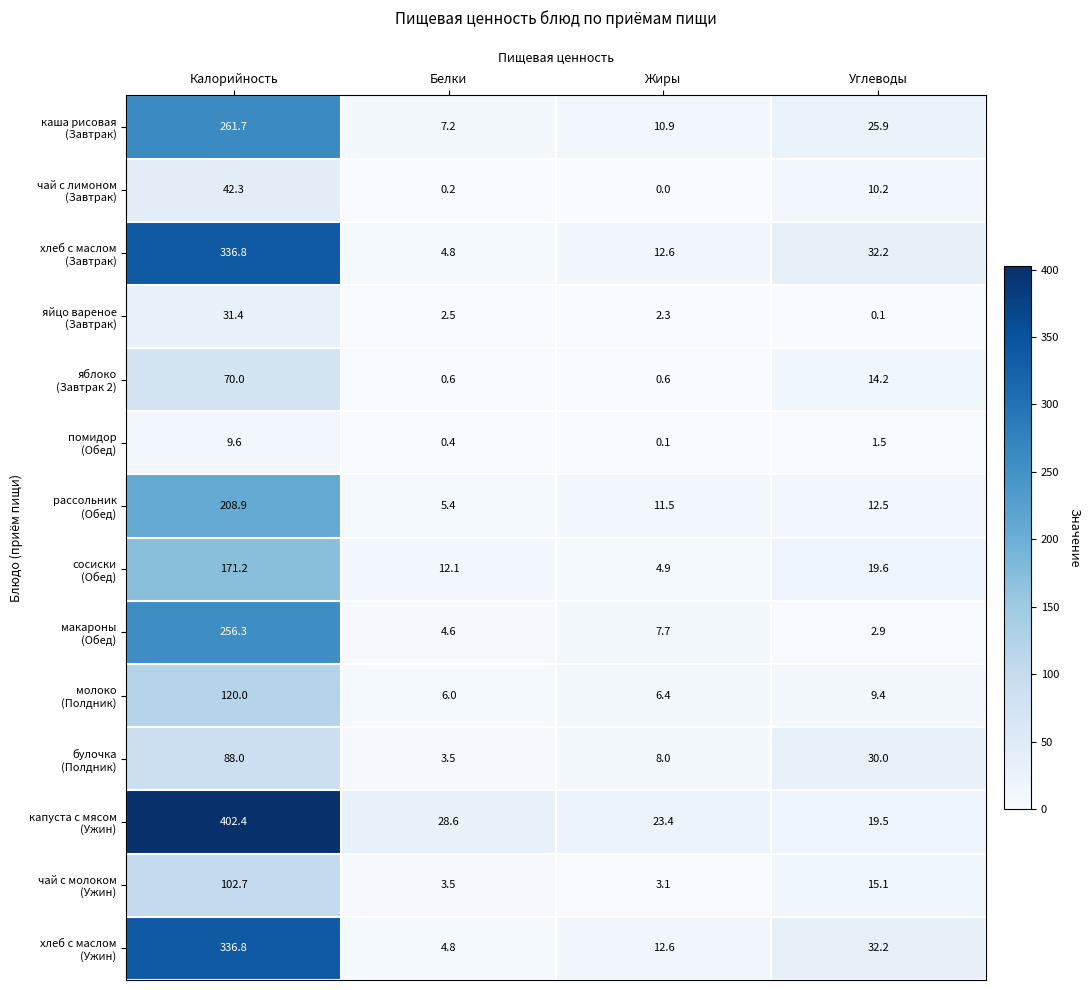

What is the total value across all series at Калорийность?

2438.1